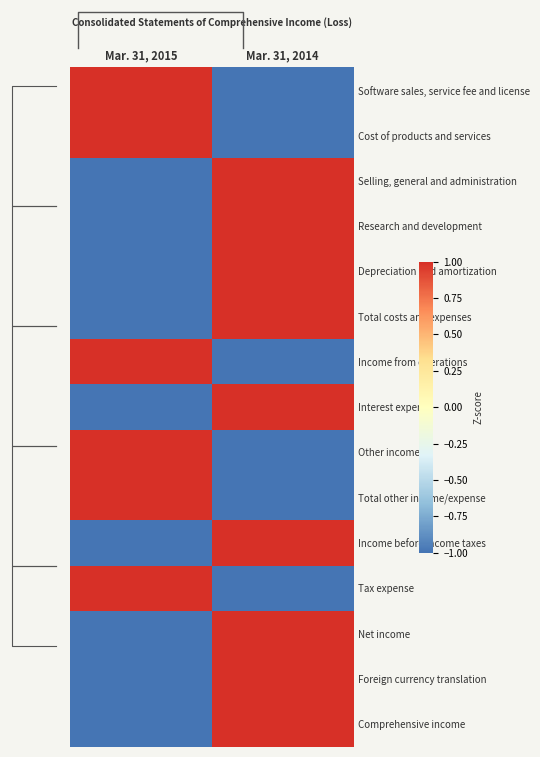

What is the highest value of the Net income series?

1